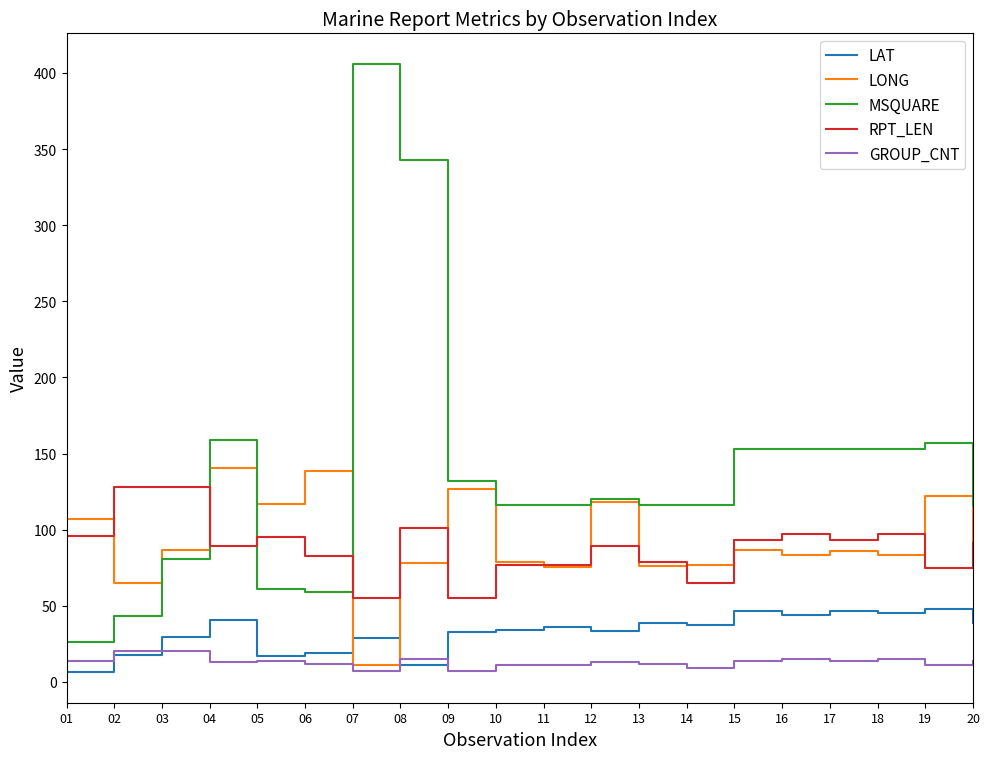

True or false: MSQUARE and LAT cross at least once.

False